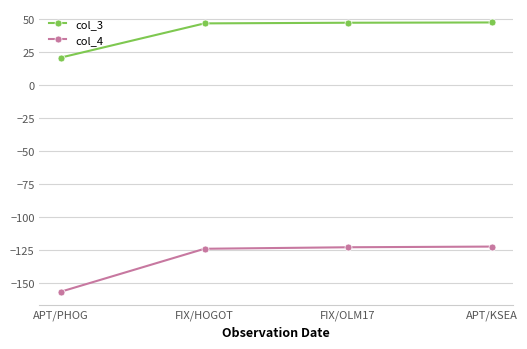

What is the lowest value of the col_3 series?

20.9